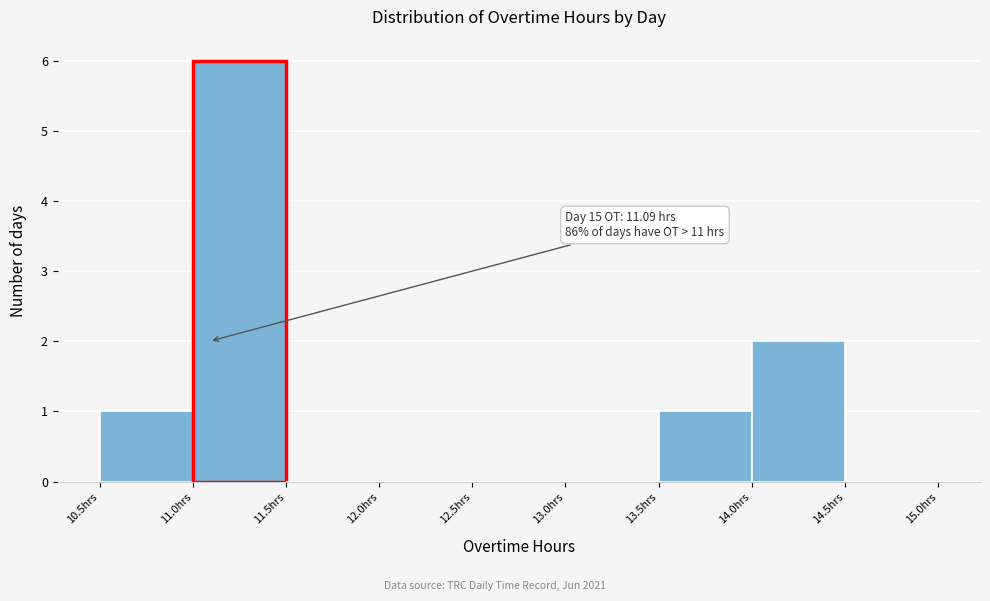

Which range on the x-axis has the tallest bar?

11.0 to 11.5